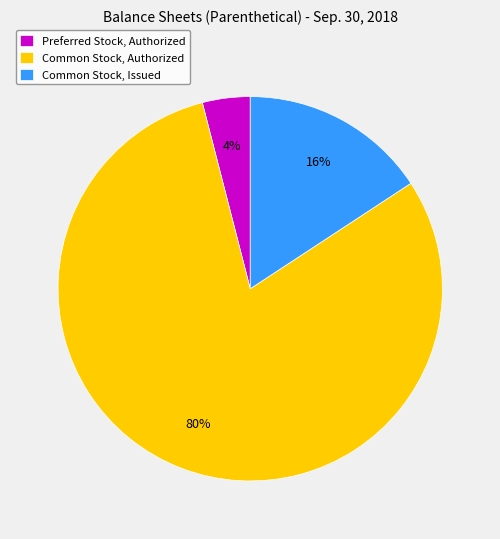

Which slice is the largest?

Common Stock, Authorized